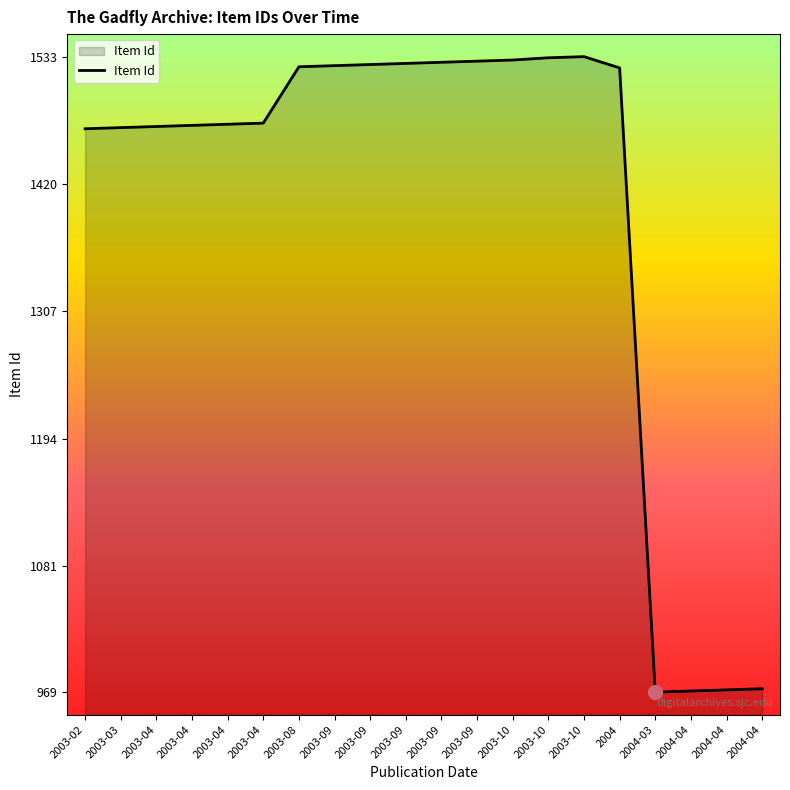

What is the difference between the maximum and minimum values?

564